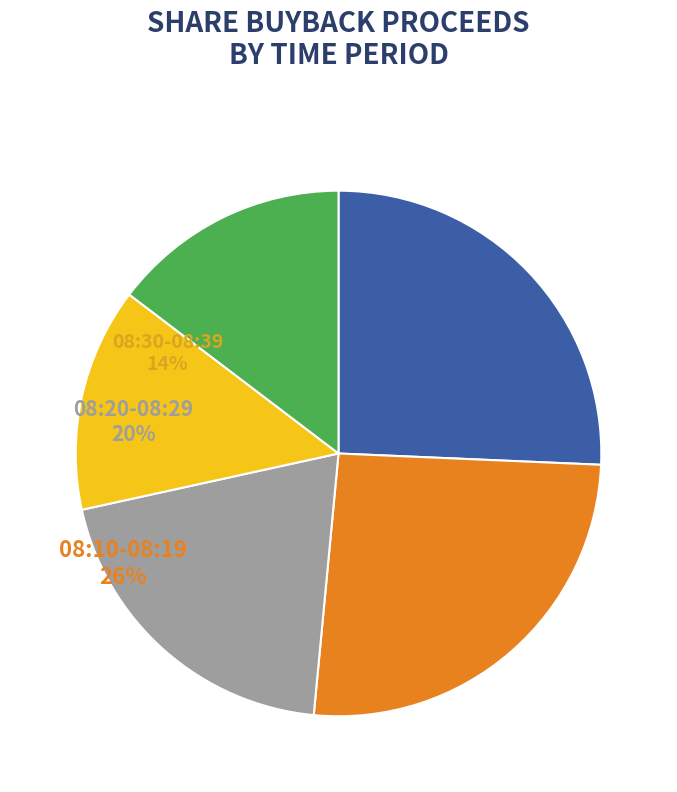

To the nearest percent, what is the difference between the largest and smallest slice percentages?

12%